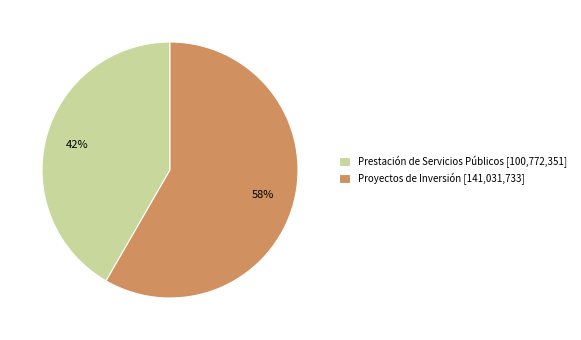

Count the number of slices in the pie.

2